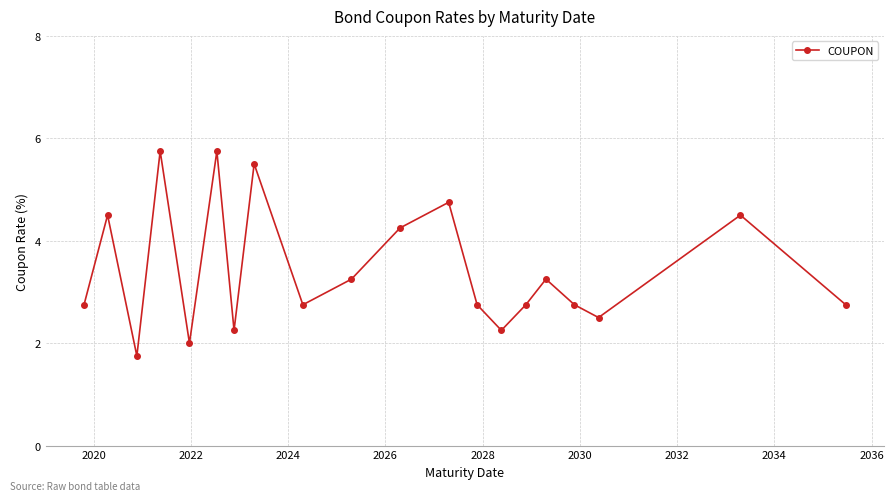

How many lines are shown in the chart?

1